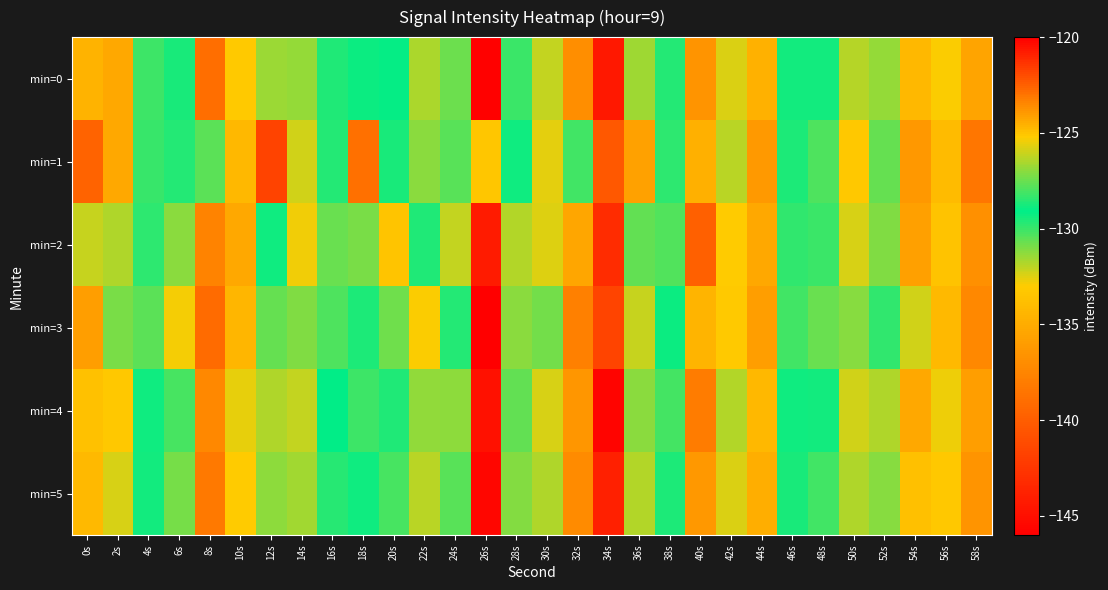

Reading right to left, transcribe all the data shown in this chart.

min=0: 58s=-135.5	56s=-133.0	54s=-124.7	52s=-126.8	50s=-126.3	48s=-129.4	46s=-129.4	44s=-134.7	42s=-132.5	40s=-123.8	38s=-128.5	36s=-131.5	34s=-120.7	32s=-136.9	30s=-126.1	28s=-130.0	26s=-145.9	24s=-127.4	22s=-131.7	20s=-129.1	18s=-129.3	16s=-129.6	14s=-126.9	12s=-126.8	10s=-133.2	8s=-139.0	6s=-129.5	4s=-128.2	2s=-124.3	0s=-134.6
min=1: 58s=-138.4	56s=-134.1	54s=-123.9	52s=-127.6	50s=-125.1	48s=-130.3	46s=-128.7	44s=-136.2	42s=-131.9	40s=-124.5	38s=-129.8	36s=-135.7	34s=-122.3	32s=-130.1	30s=-125.6	28s=-128.9	26s=-133.4	24s=-127.8	22s=-131.2	20s=-129.5	18s=-122.9	16s=-128.6	14s=-126.0	12s=-141.7	10s=-124.8	8s=-130.5	6s=-128.6	4s=-128.2	2s=-135.3	0s=-139.6
min=2: 58s=-136.8	56s=-133.6	54s=-124.1	52s=-127.2	50s=-125.8	48s=-130.0	46s=-128.4	44s=-135.3	42s=-133.1	40s=-122.5	38s=-127.9	36s=-130.6	34s=-121.2	32s=-135.4	30s=-125.7	28s=-131.8	26s=-144.2	24s=-126.1	22s=-129.6	20s=-133.5	18s=-127.3	16s=-130.7	14s=-125.4	12s=-128.9	10s=-124.3	8s=-137.6	6s=-131.2	4s=-129.8	2s=-126.5	0s=-132.1
min=3: 58s=-137.3	56s=-134.2	54s=-125.9	52s=-128.4	50s=-127.1	48s=-130.7	46s=-130.1	44s=-135.9	42s=-133.2	40s=-124.6	38s=-129.3	36s=-132.1	34s=-121.8	32s=-137.8	30s=-127.4	28s=-131.2	26s=-146.5	24s=-128.6	22s=-132.9	20s=-130.8	18s=-128.7	16s=-130.3	14s=-127.2	12s=-127.6	10s=-134.4	8s=-139.1	6s=-132.8	4s=-130.5	2s=-127.3	0s=-135.9
min=4: 58s=-135.9	56s=-132.7	54s=-124.3	52s=-126.5	50s=-125.9	48s=-129.4	46s=-128.9	44s=-134.3	42s=-131.8	40s=-123.2	38s=-128.1	36s=-131.2	34s=-120.2	32s=-136.4	30s=-125.8	28s=-130.6	26s=-144.8	24s=-127.0	22s=-131.3	20s=-129.6	18s=-128.2	16s=-129.1	14s=-126.1	12s=-126.4	10s=-132.6	8s=-137.3	6s=-130.2	4s=-128.9	2s=-125.1	0s=-133.7
min=5: 58s=-136.5	56s=-133.3	54s=-124.9	52s=-127.1	50s=-126.5	48s=-130.1	46s=-129.5	44s=-134.9	42s=-132.4	40s=-123.9	38s=-128.7	36s=-131.8	34s=-120.9	32s=-137.1	30s=-126.4	28s=-131.1	26s=-145.5	24s=-127.8	22s=-131.9	20s=-130.2	18s=-128.9	16s=-129.7	14s=-126.7	12s=-127.0	10s=-133.1	8s=-138.2	6s=-130.9	4s=-129.4	2s=-125.8	0s=-134.2